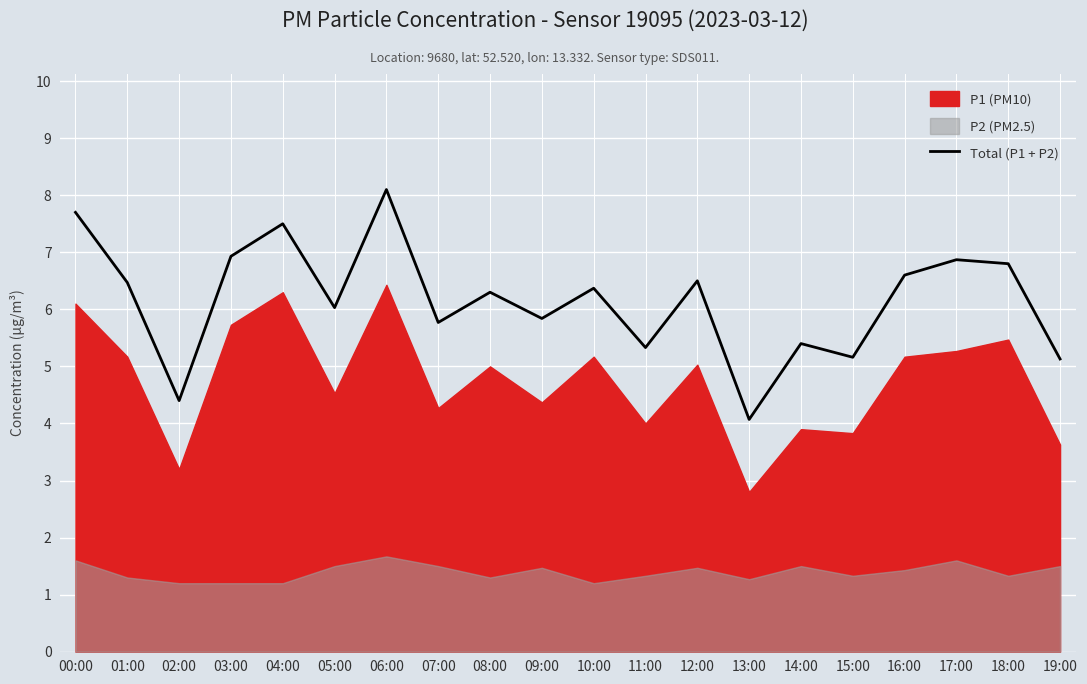

True or false: there are more than 0 points higher than both neighbors.

True